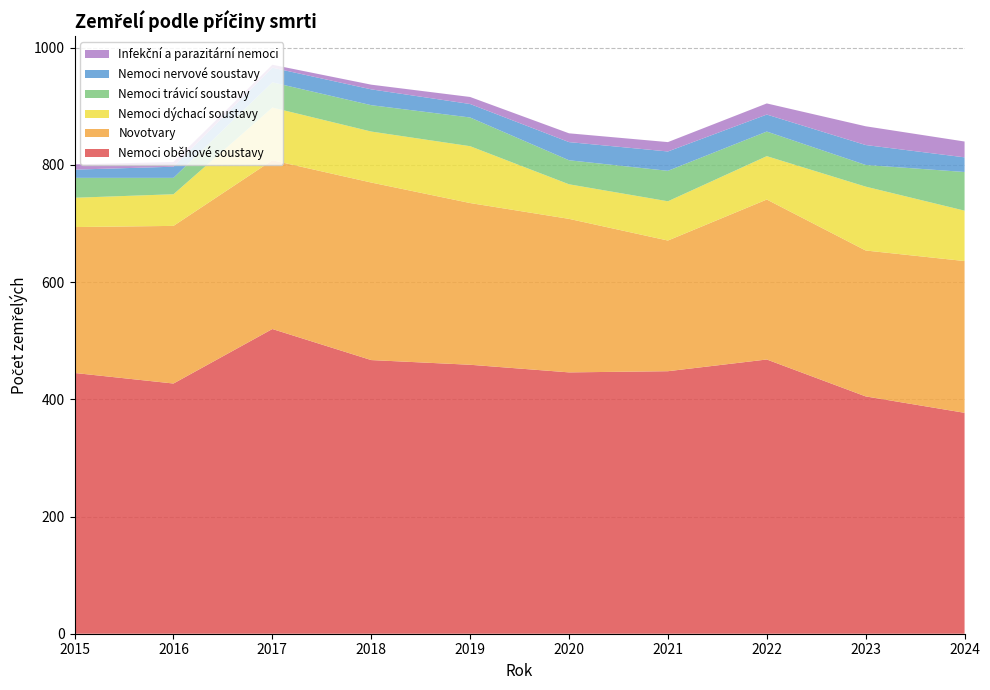

Reading left to right, what are all the values shown in this chart?

Nemoci oběhové soustavy: 2015=445	2016=427	2017=520	2018=467	2019=459	2020=446	2021=448	2022=468	2023=405	2024=377
Novotvary: 2015=249	2016=269	2017=288	2018=303	2019=276	2020=262	2021=223	2022=273	2023=249	2024=259
Nemoci dýchací soustavy: 2015=50	2016=54	2017=90	2018=87	2019=97	2020=59	2021=67	2022=74	2023=109	2024=86
Nemoci trávicí soustavy: 2015=34	2016=28	2017=43	2018=45	2019=49	2020=41	2021=52	2022=42	2023=37	2024=66
Nemoci nervové soustavy: 2015=14	2016=19	2017=25	2018=27	2019=23	2020=31	2021=33	2022=29	2023=34	2024=25
Infekční a parazitární nemoci: 2015=9	2016=8	2017=5	2018=8	2019=12	2020=15	2021=16	2022=19	2023=32	2024=27